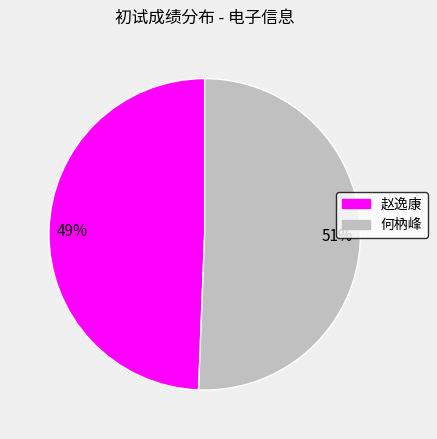

To the nearest percent, what is the average slice percentage?

50%